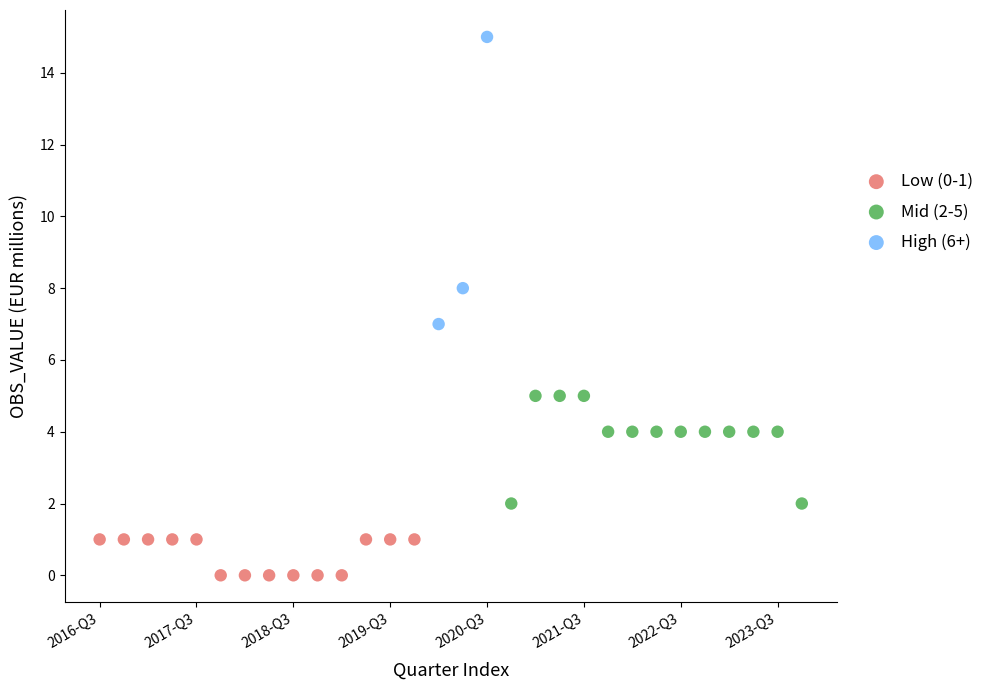

Which series contains the highest Y value?

High (6+)